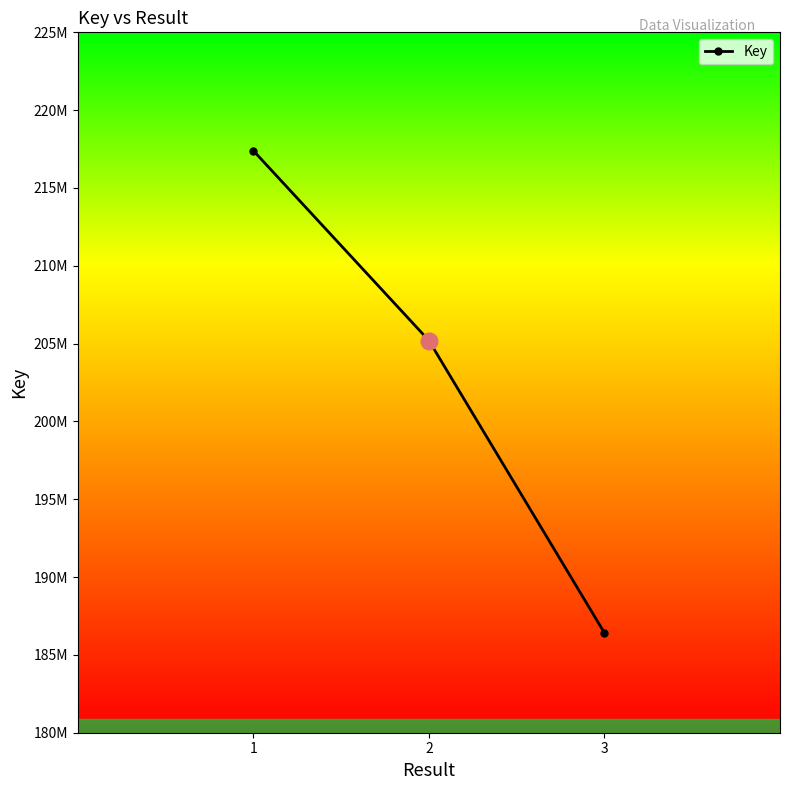

List the labels in order of value, smallest first.

3, 2, 1